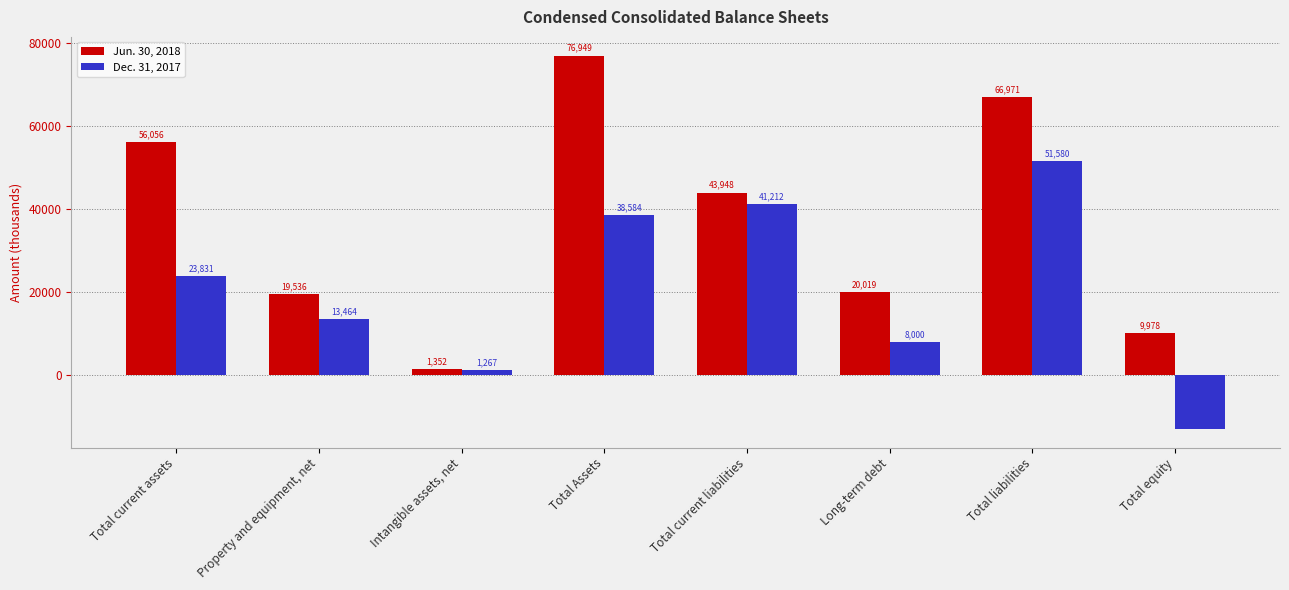

What is the value of the Jun. 30, 2018 bar at the 8th from the left?

9978